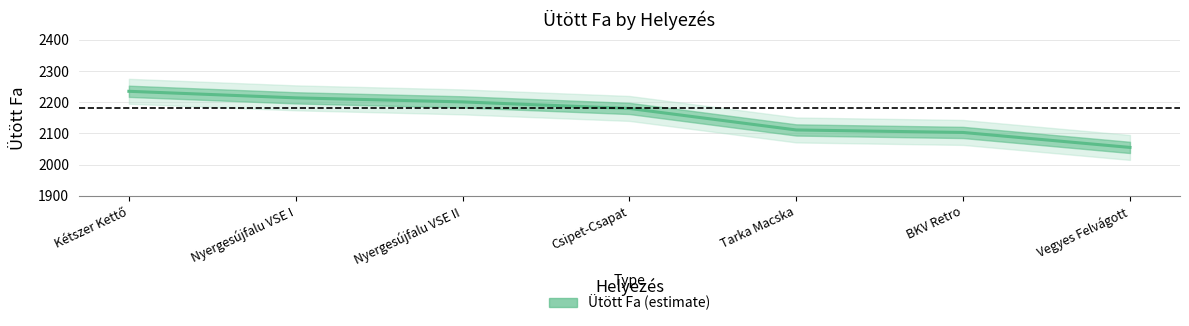

True or false: there are more than 2 points higher than both neighbors.

False